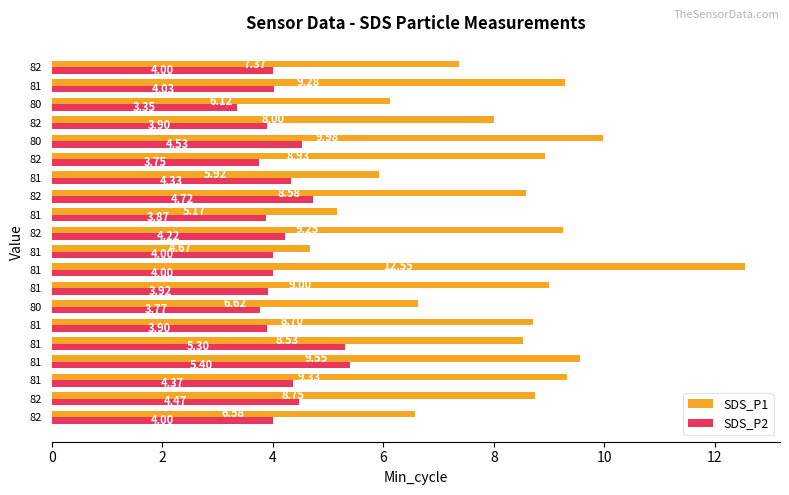

Reading left to right, list all the values displayed in this chart.

SDS_P1: 6.6	8.8	9.3	9.6	8.5	8.7	6.6	9.0	12.6	4.7	9.2	5.2	8.6	5.9	8.9	10.0	8.0	6.1	9.3	7.4
SDS_P2: 4.0	4.5	4.4	5.4	5.3	3.9	3.8	3.9	4.0	4.0	4.2	3.9	4.7	4.3	3.8	4.5	3.9	3.4	4.0	4.0